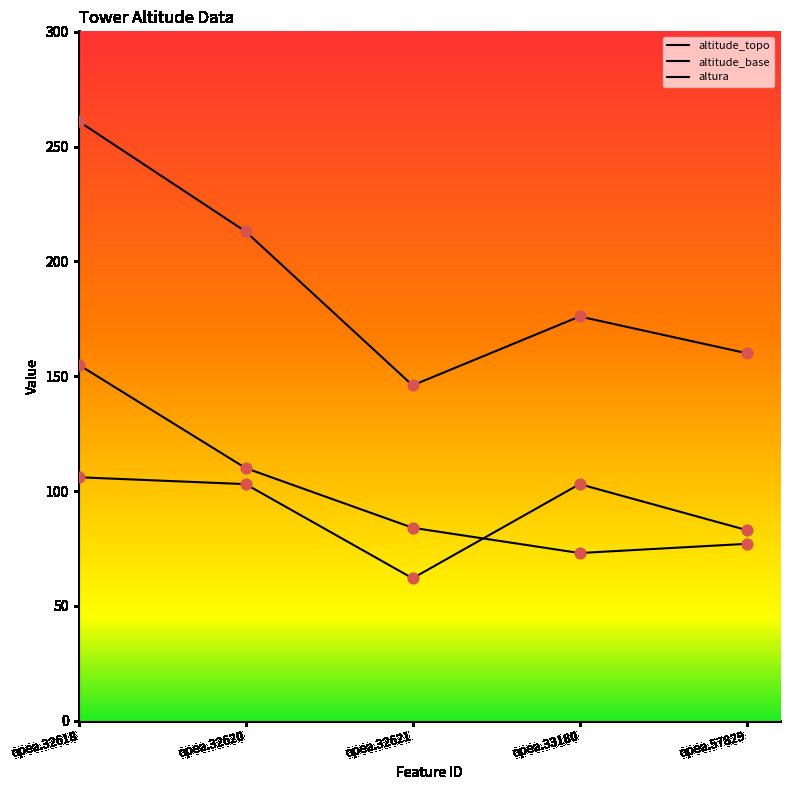

At which category is the sum across all series the highest?

opea.32618